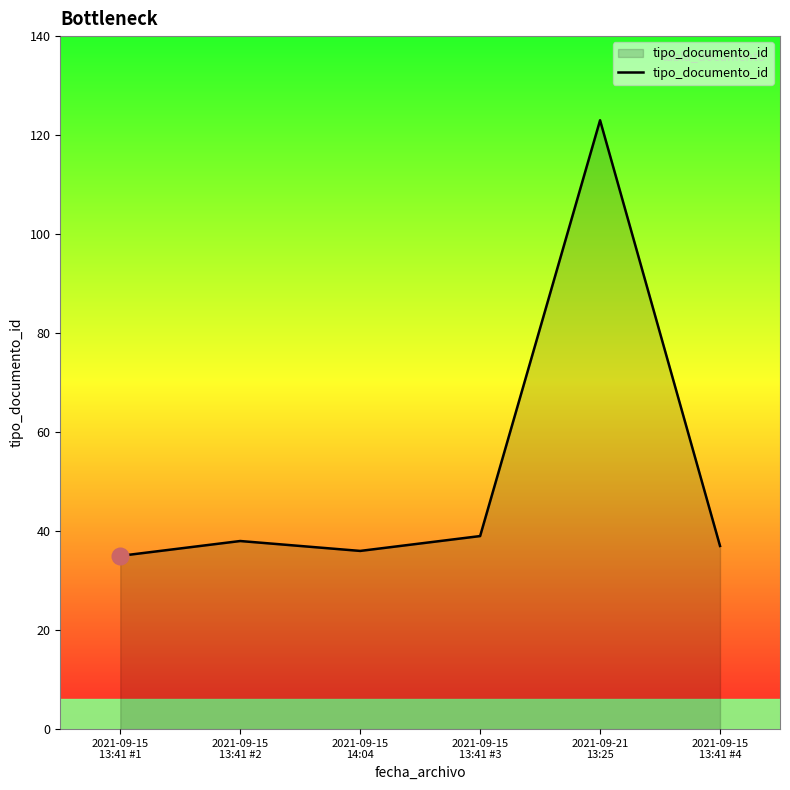

What value does the data have at 2021-09-15
13:41 #2?

38